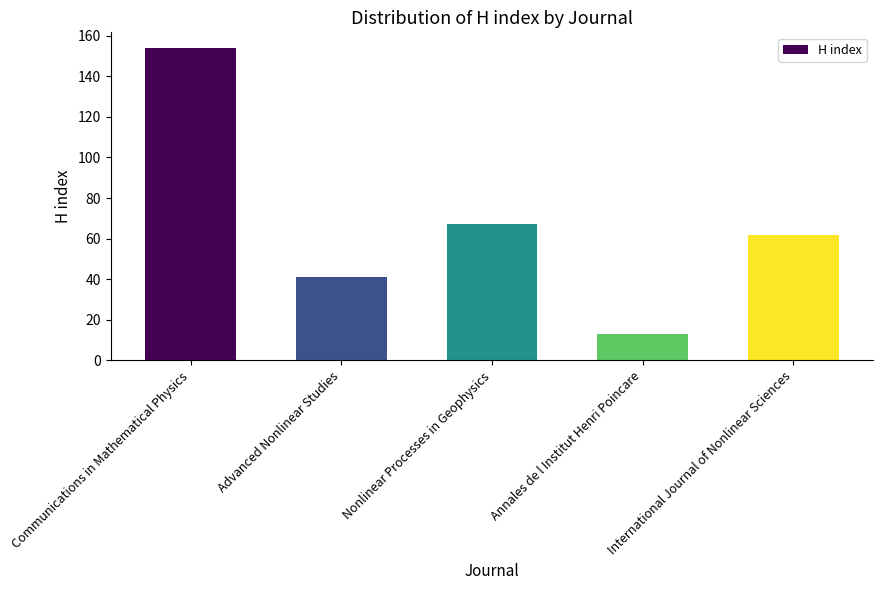

What is the value of the 5th bar from the left?

62